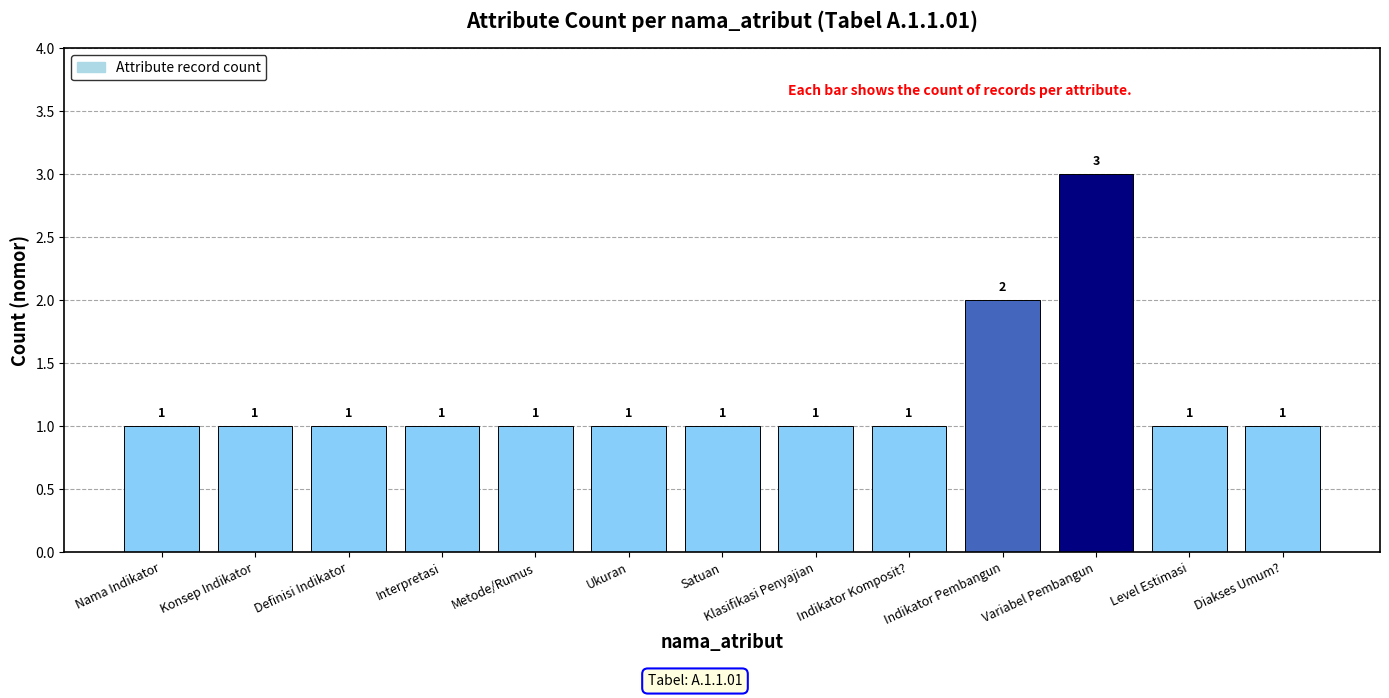

The chart shows a value of 1 at Diakses Umum?. True or false?

True